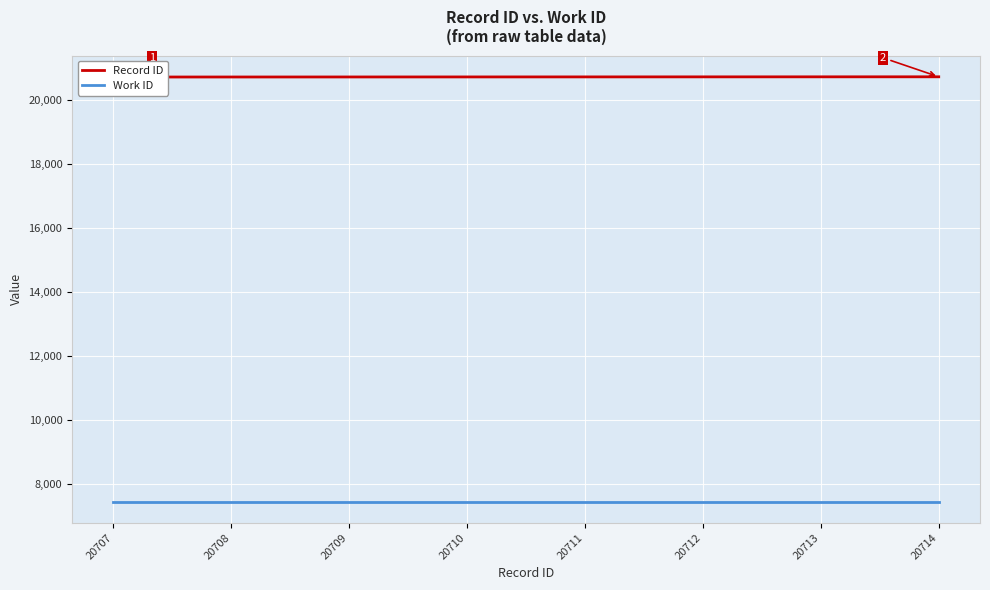

Is it true that Work ID equals 7440 at 20710?

True